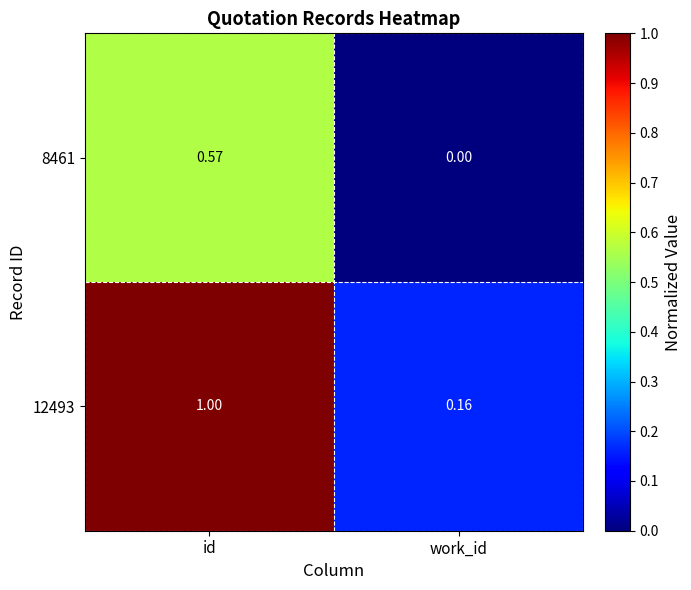

How many series are shown in this chart?

2